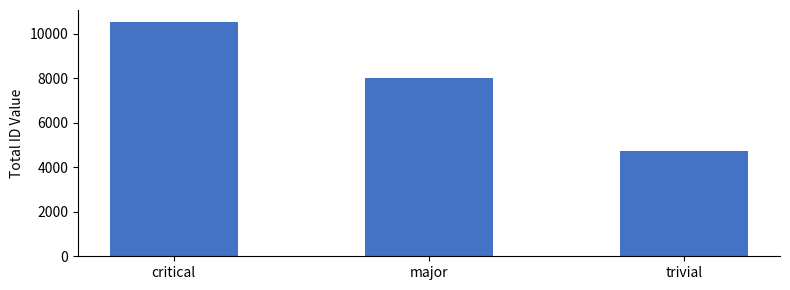

What is the minimum value shown in the chart?

4743